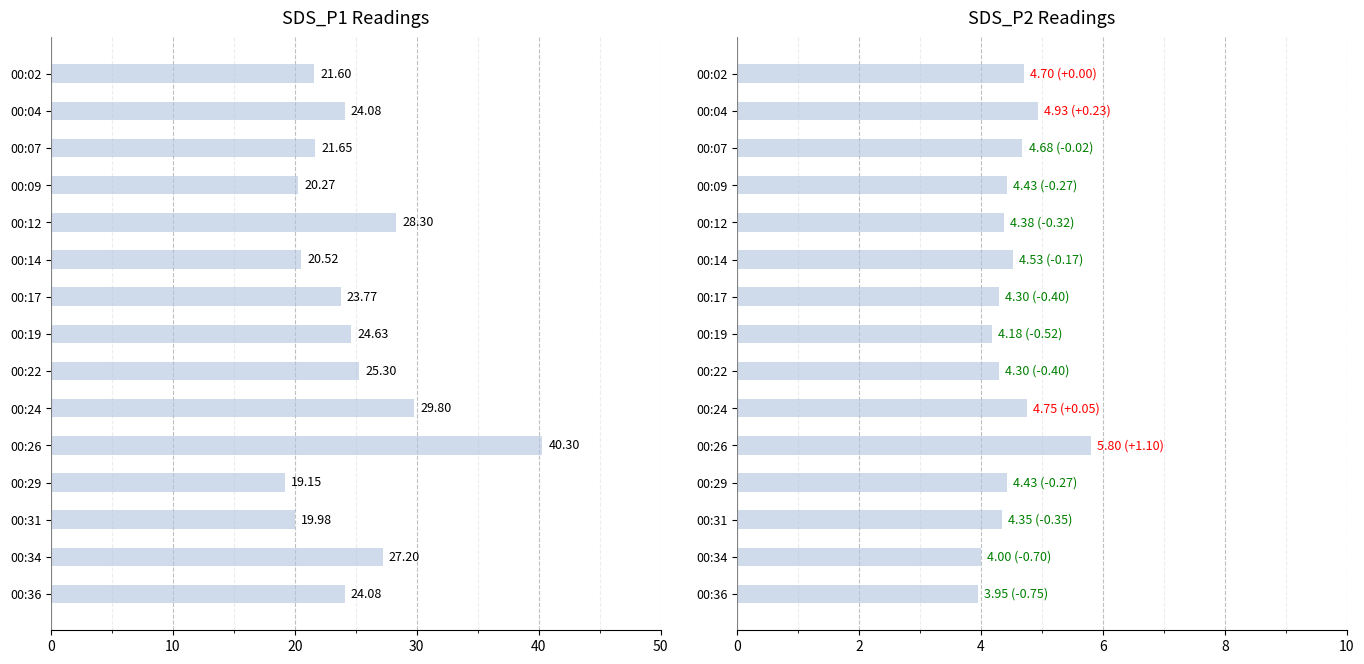

What value does the SDS_P2 series have at 00:02?

4.7